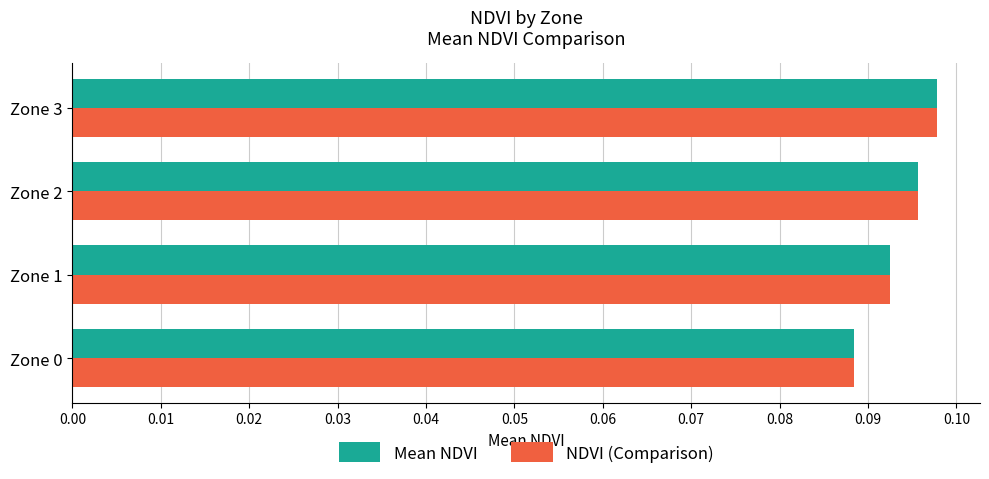

At how many categories does at least one series exceed 0?

4